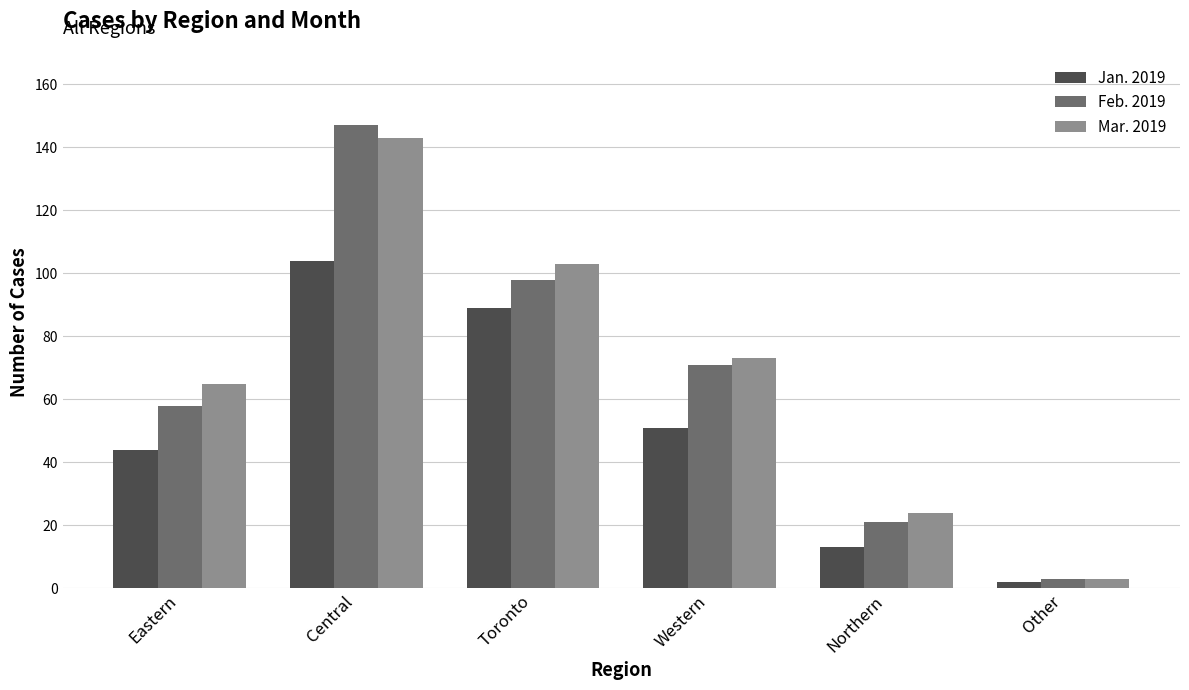

What is the label of the 3rd bar from the left?

Toronto